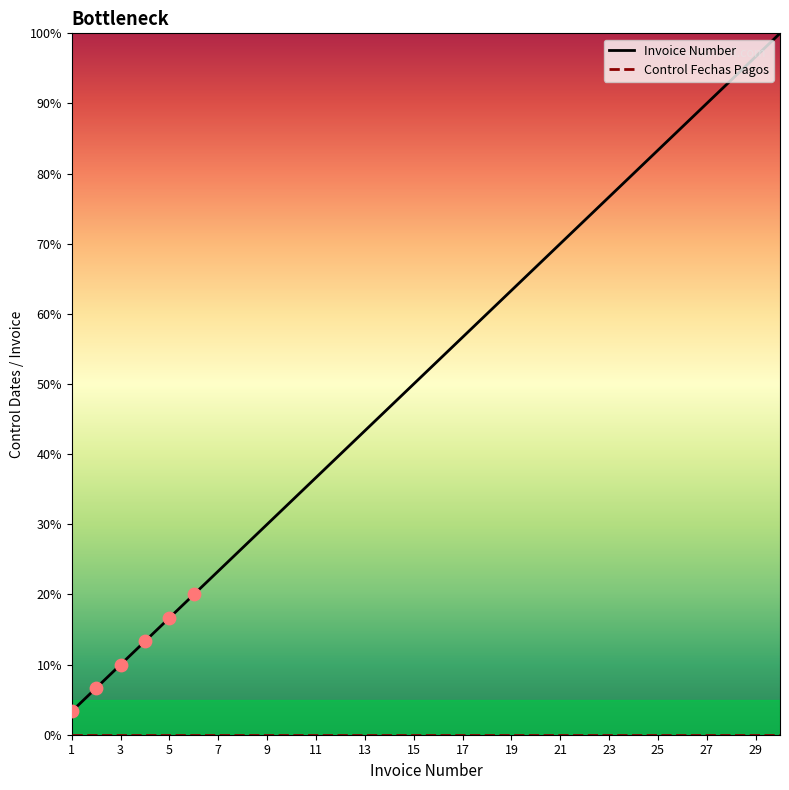

Which has a higher value, 12 or 24?

24